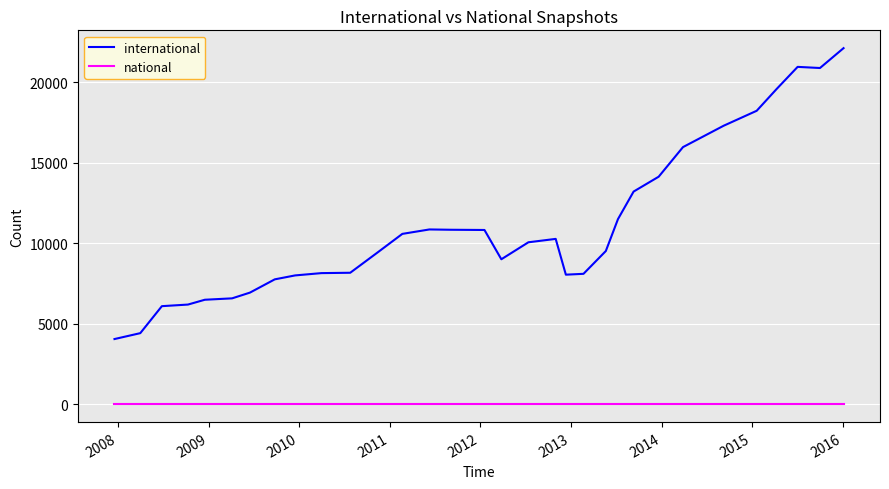

Which series has the widest spread of values?

international